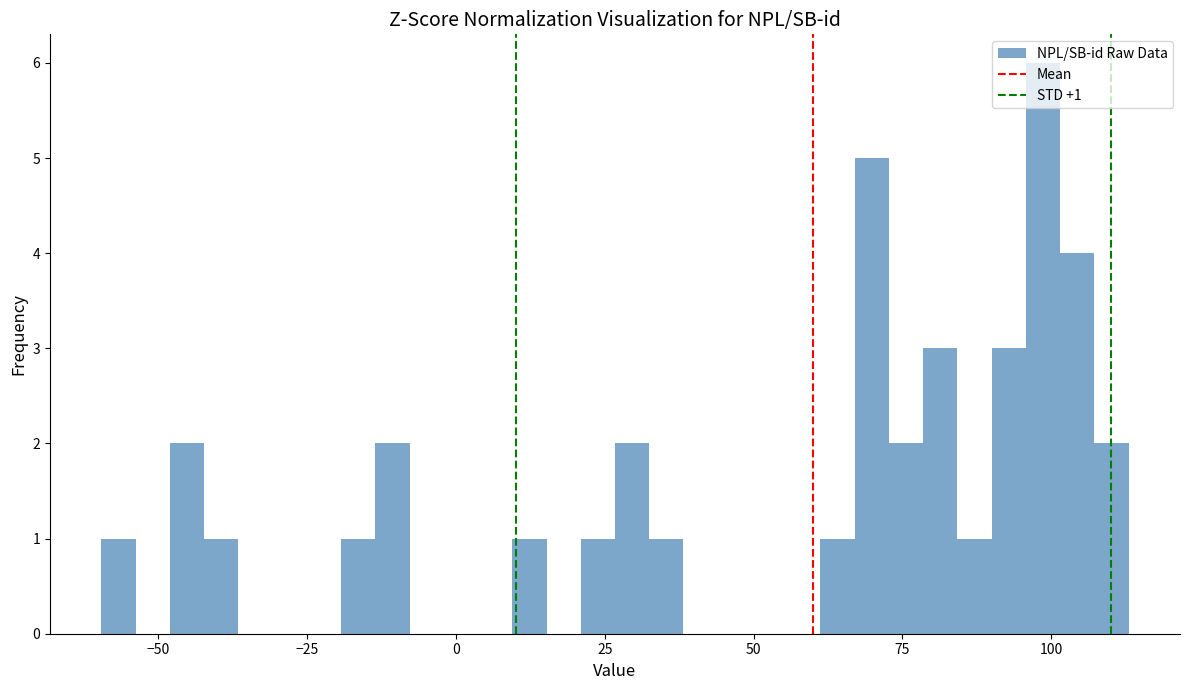

Read against the x-axis, roughly where is the centre of the tallest bar?

100